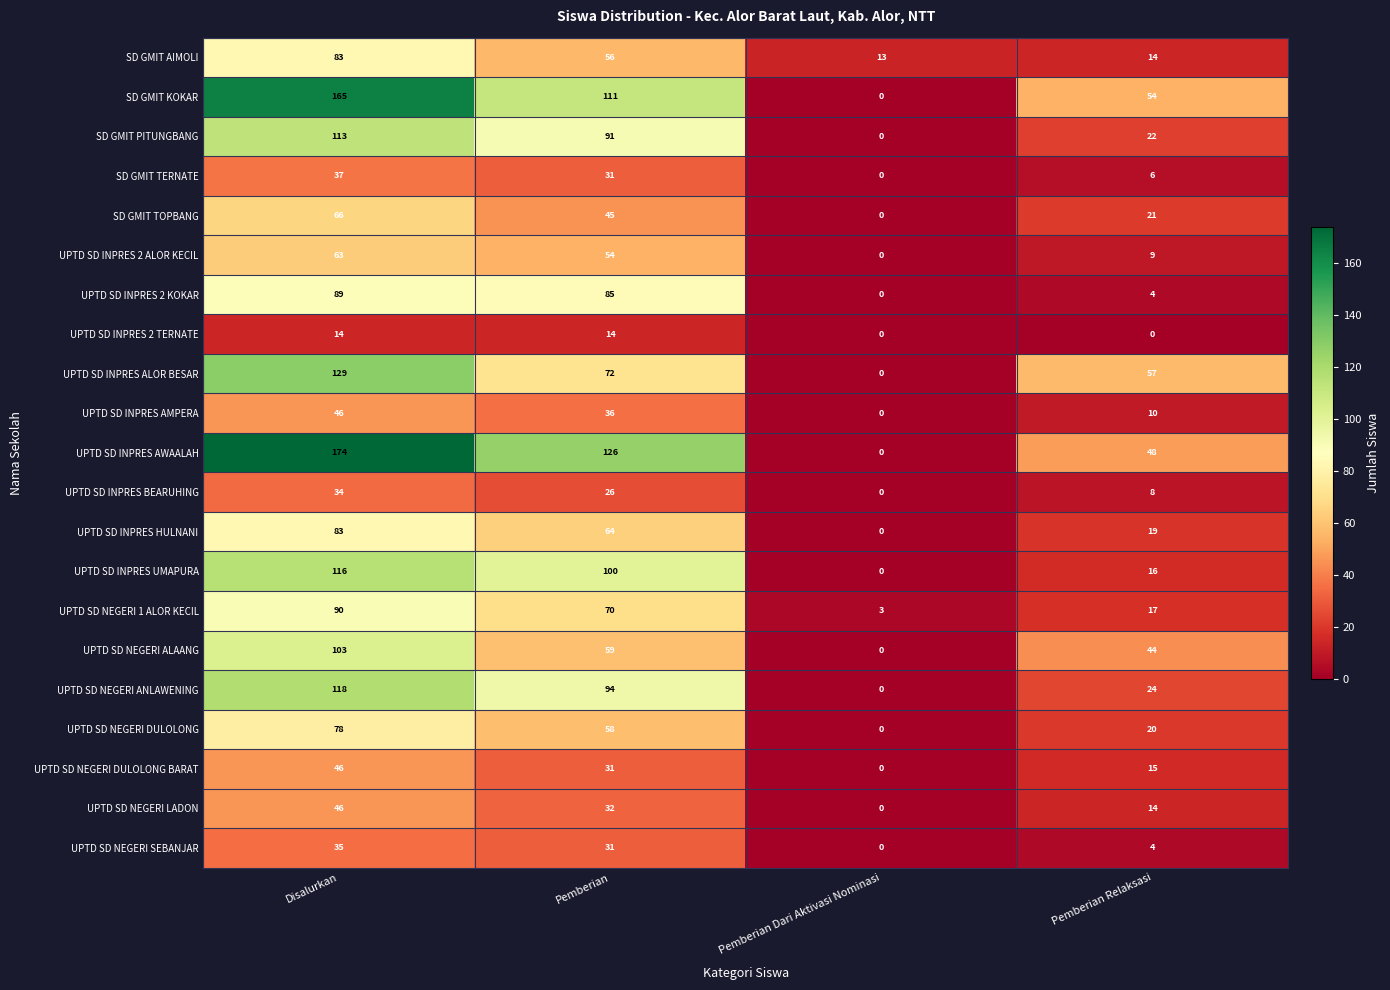

Where does the SD GMIT AIMOLI series first go above 56?

Disalurkan